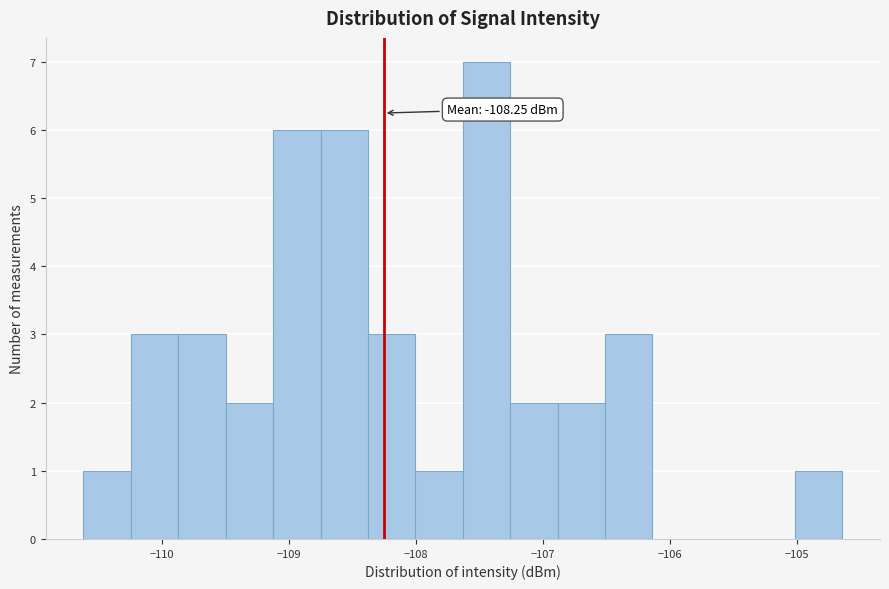

Around what value on the x-axis is the tallest bar? Give the approximate position of its centre, as read against the axis.

-107.4